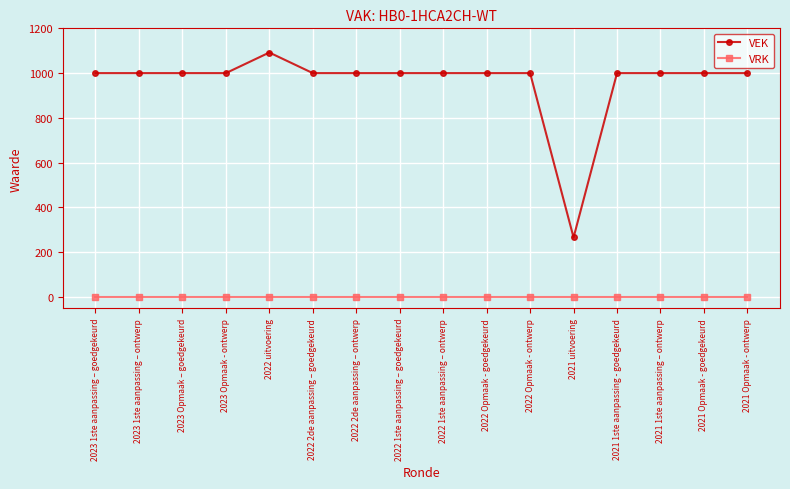

At 2022 2de aanpassing – goedgekeurd, list the series in order from smallest to largest.

VRK, VEK